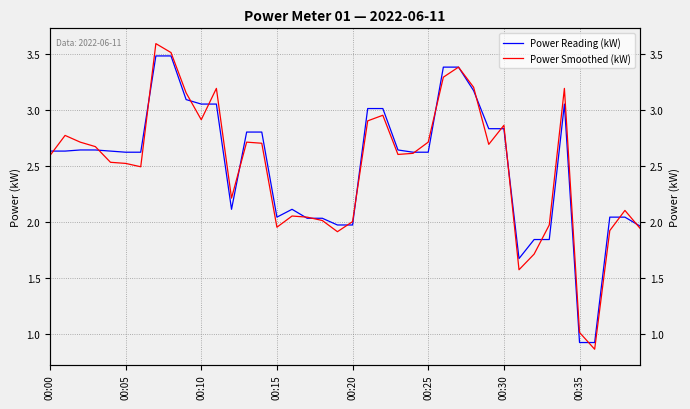

At which label is Power Reading (kW) closest to 2?

17